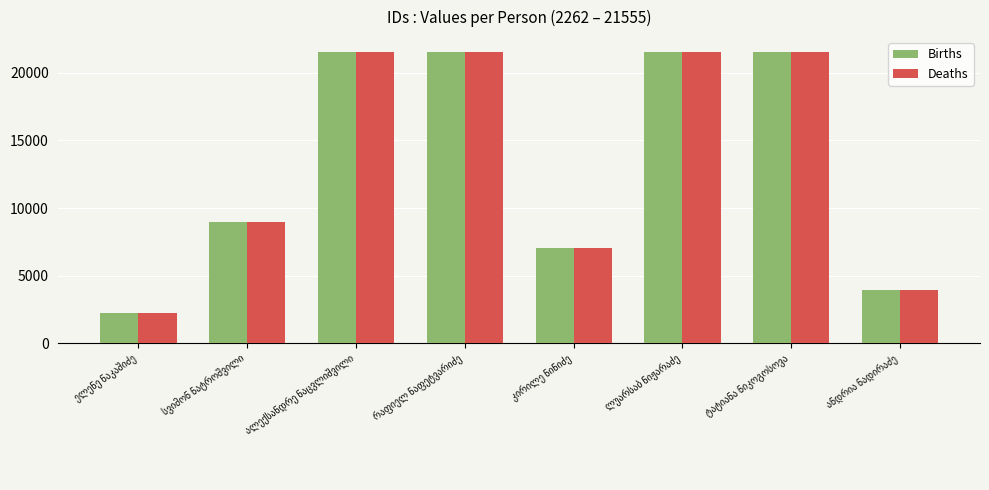

What is the difference between the maximum and second lowest values in the Births series?

17579